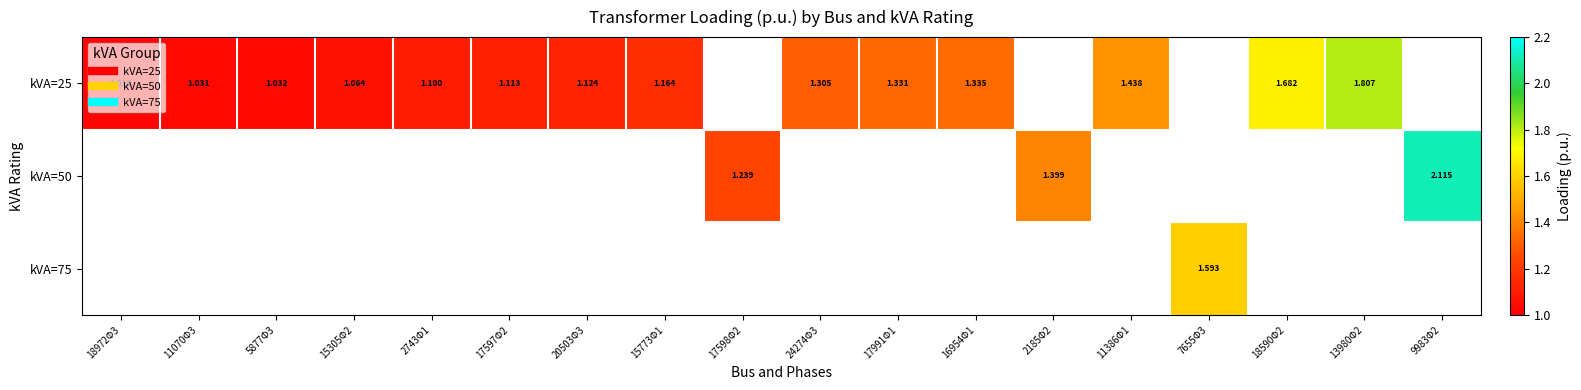

Which series changed the most between 2743Φ1 and 17991Φ1?

kVA=25